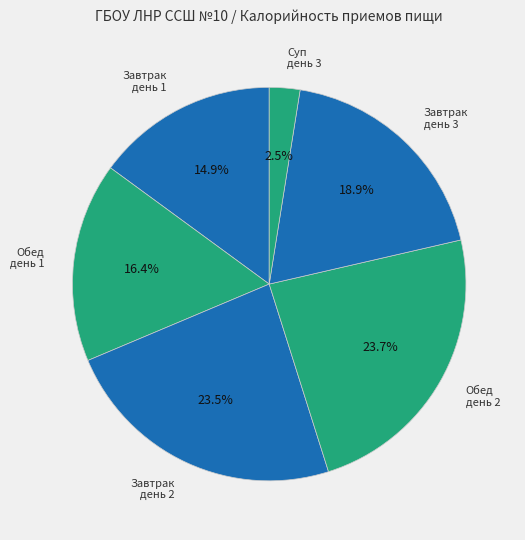

Do Завтрак день 2 and Обед день 1 together represent more than half of the pie?

No